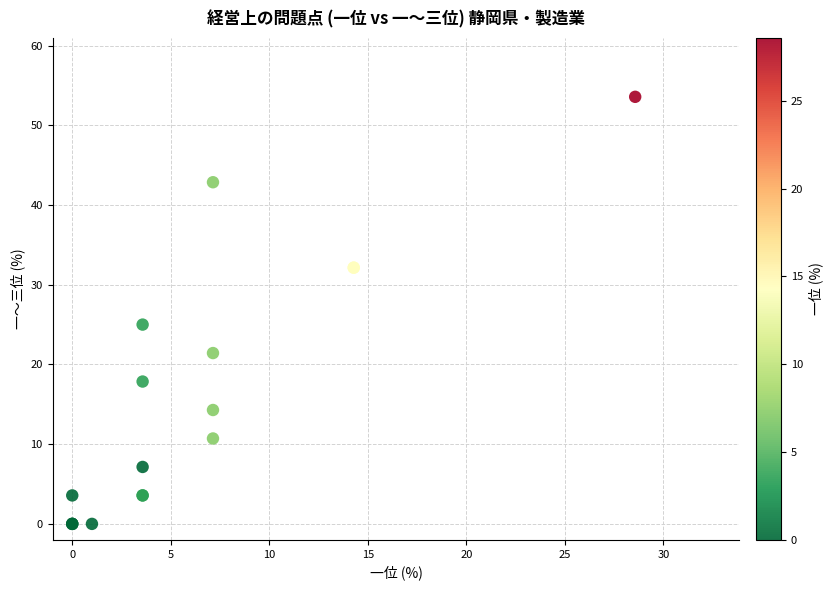

What Y value in the scatter plot is closest to 26?

25.0